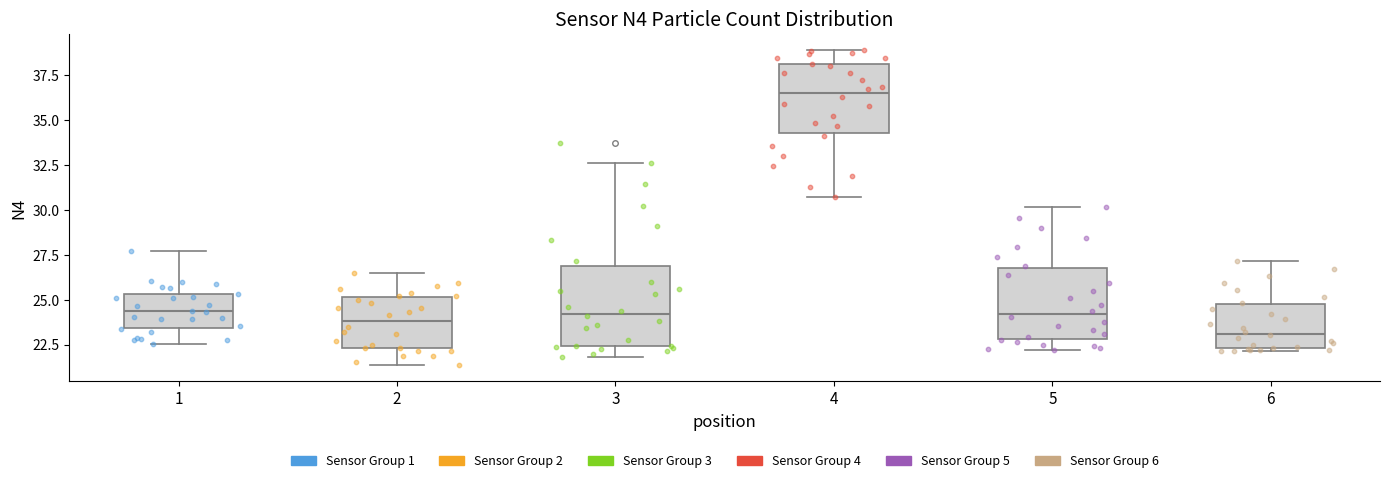

Reading left to right, transcribe this box plot: for each box, give where its median line is, the range the box spans, and where its two whiskers end, as read against the y-axis. The values are not printed on the chart, so give them approximately, as read against the axis.

1: median 24.5, box 23.5 to 25.5, whiskers 22.5 to 27.5
2: median 24.0, box 22.5 to 25.0, whiskers 21.5 to 26.5
3: median 24.0, box 22.5 to 27.0, whiskers 22.0 to 32.5
4: median 36.5, box 34.5 to 38.0, whiskers 30.5 to 39.0
5: median 24.0, box 23.0 to 27.0, whiskers 22.0 to 30.0
6: median 23.0, box 22.5 to 25.0, whiskers 22.0 to 27.0